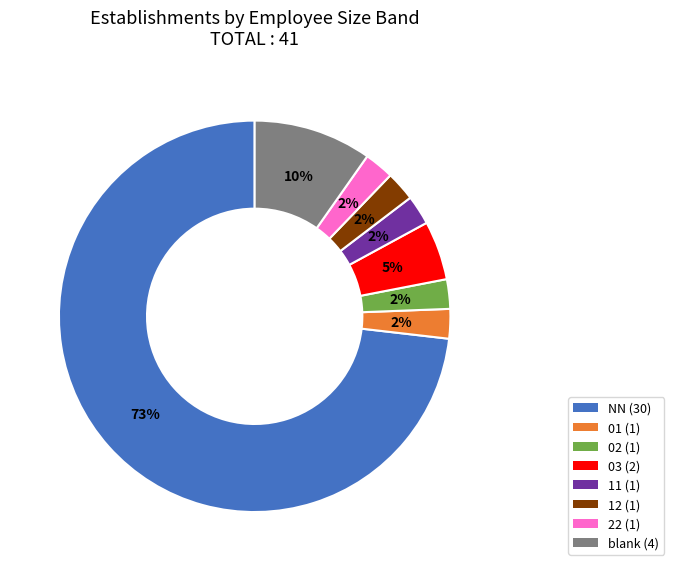

Is there a majority slice in this chart?

Yes